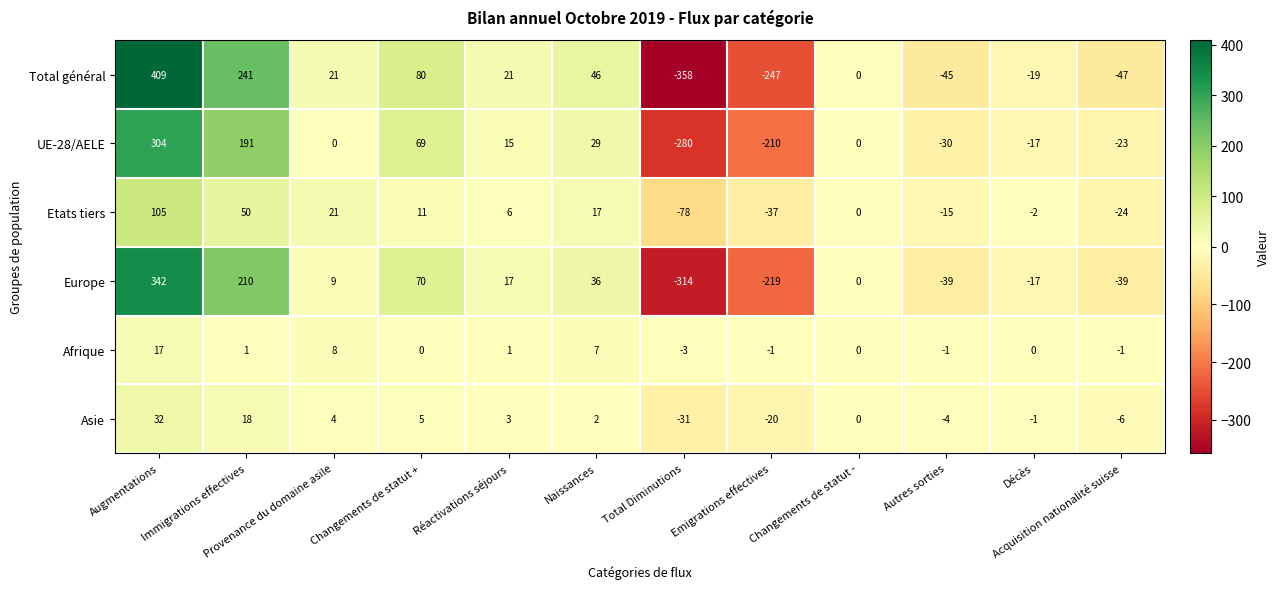

List the series in order of their peak value, highest first.

Total général, Europe, UE-28/AELE, Etats tiers, Asie, Afrique